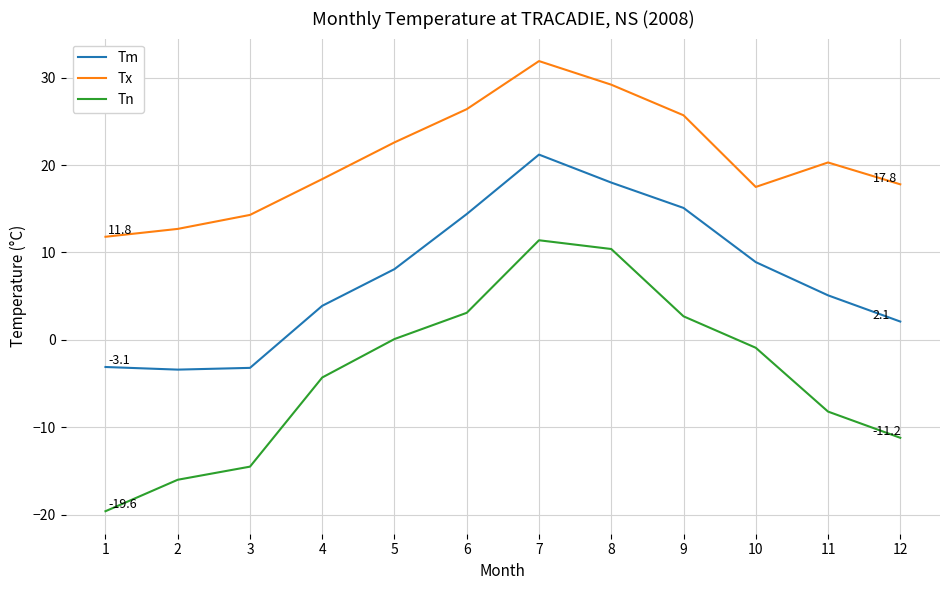

Is the value of Tn at 5 greater than the value of Tx at 12?

No